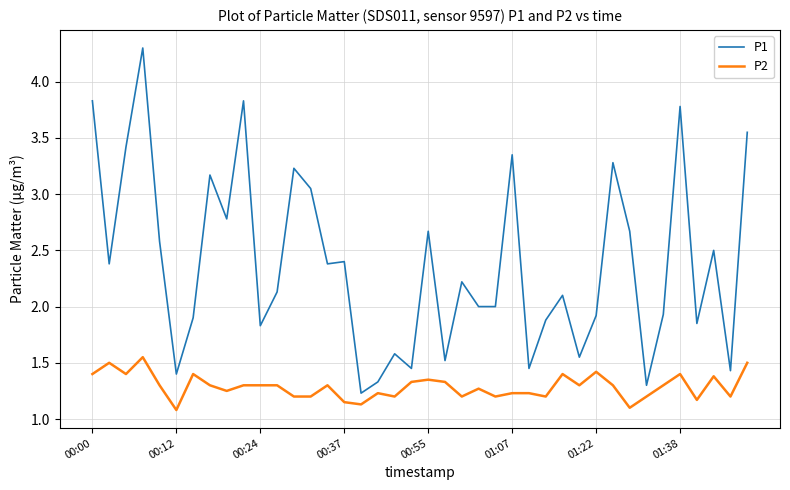

What is the average value of the P1 series?

2.4